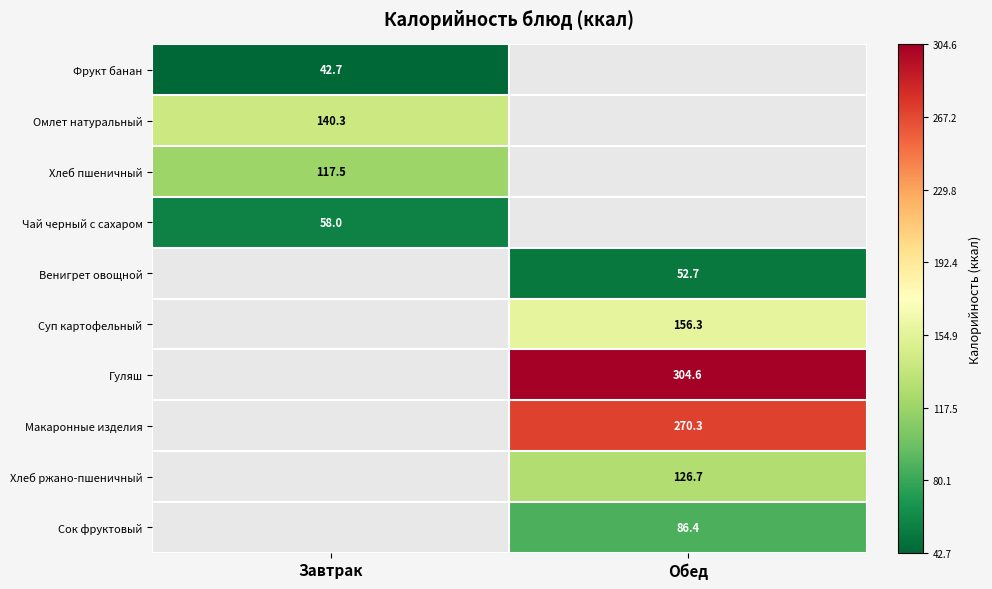

Is it true that Венигрет овощной equals 23.5 at Обед?

False